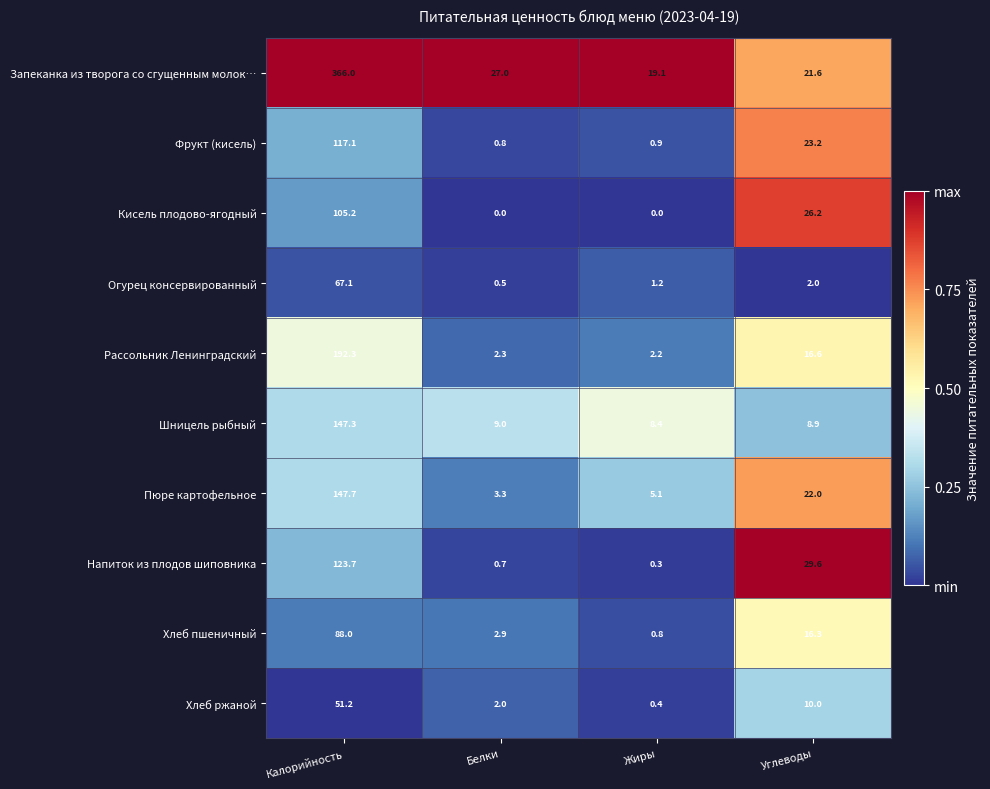

At which category is the sum across all series the highest?

Калорийность